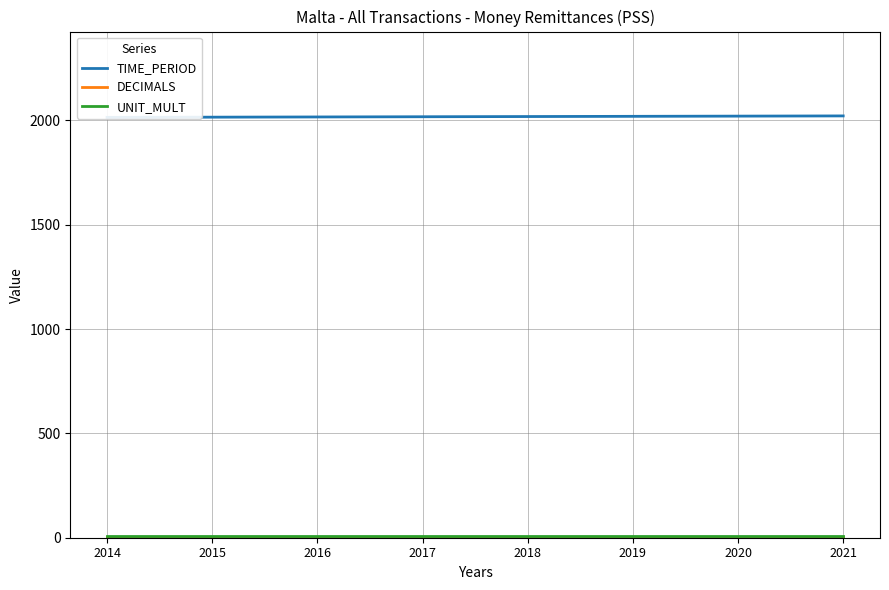

What are all the series names shown in the legend?

TIME_PERIOD, DECIMALS, UNIT_MULT